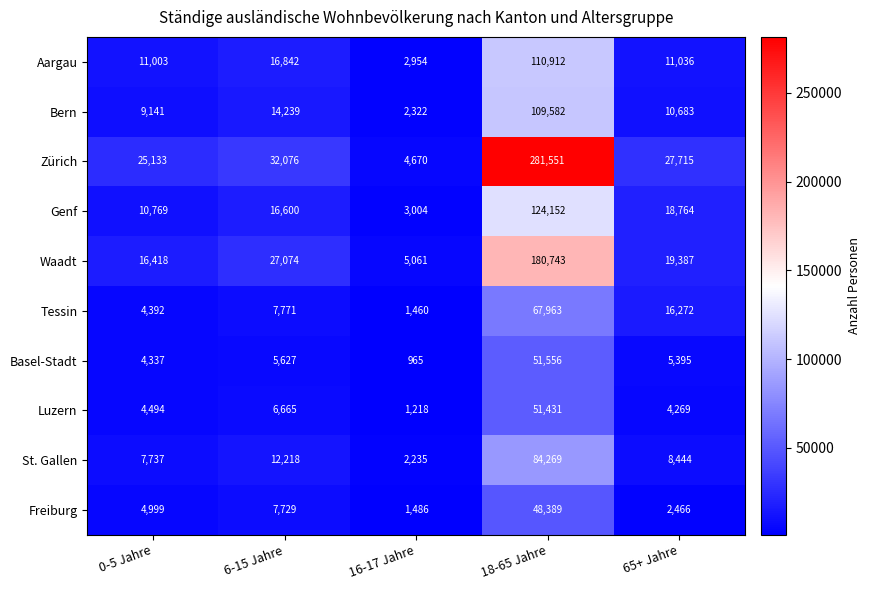

What is the minimum value shown in the chart?

965